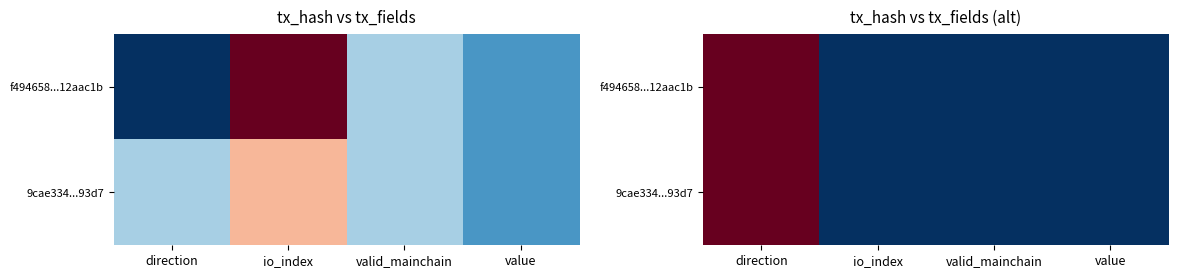

Is it true that 9cae334...93d7 equals 0.5 at direction?

False